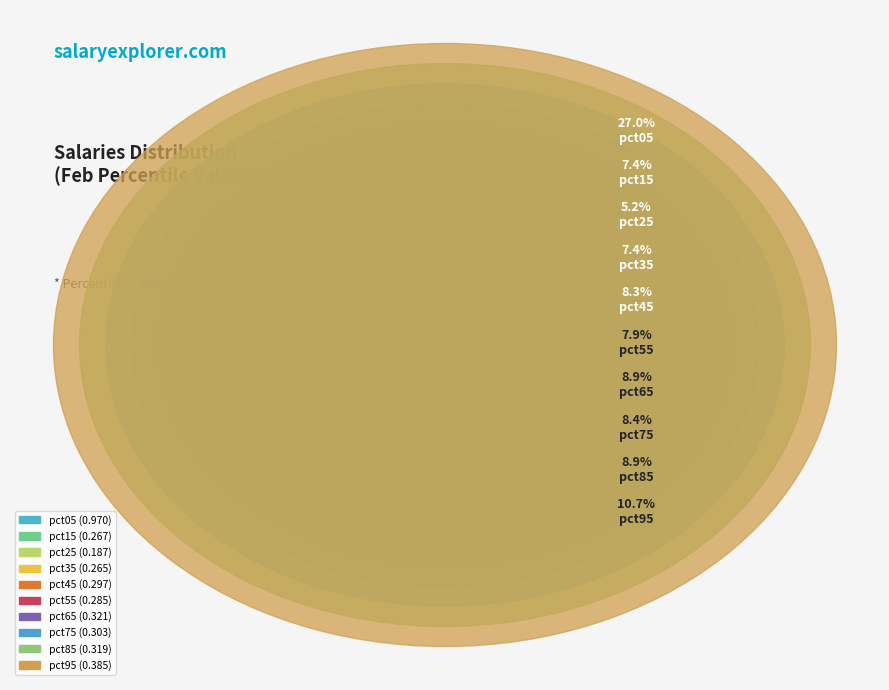

Is pct25 the majority of the pie?

No